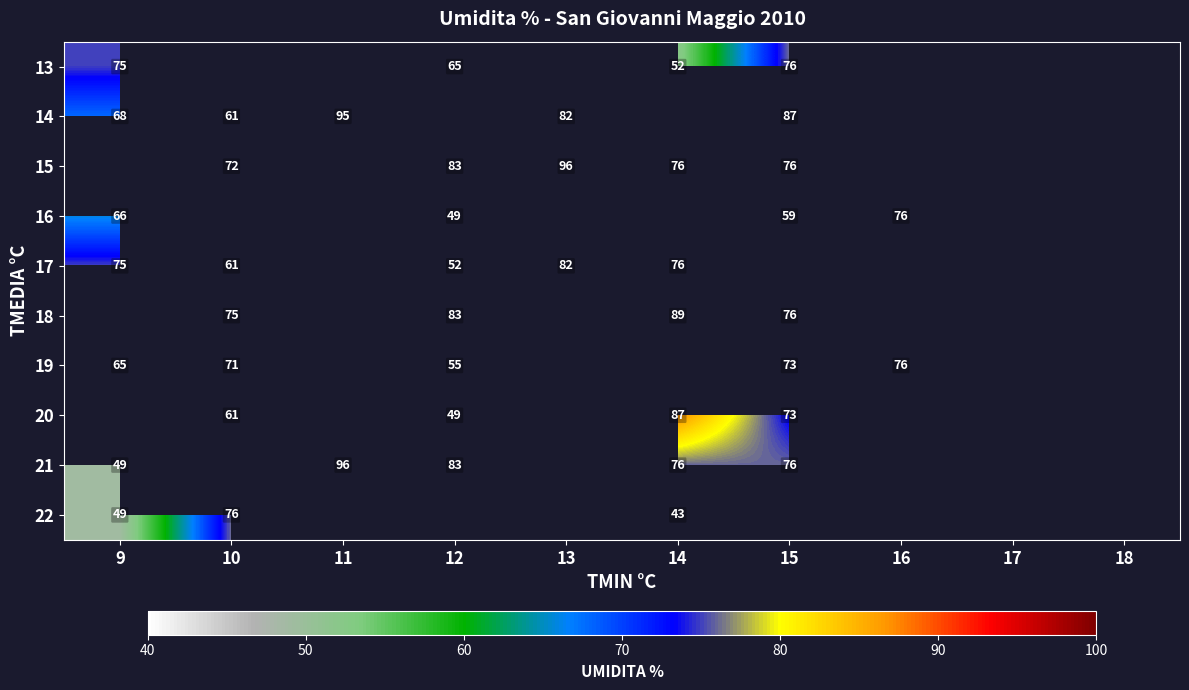

Is it true that 14 equals 37 at 11?

False